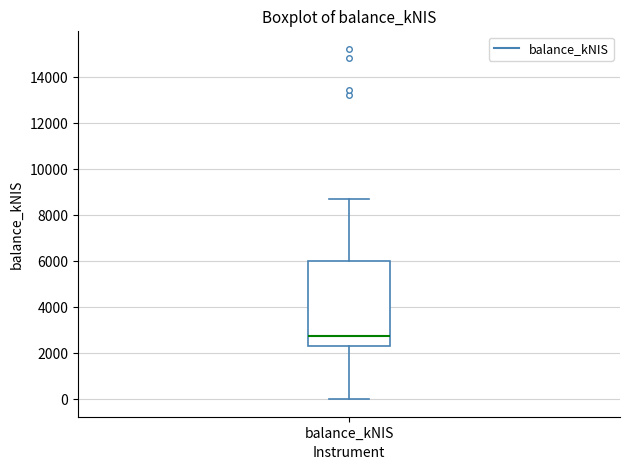

Transcribe this box plot: give where the median line is, the range the box spans, and where the two whiskers end, as read against the y-axis. The values are not printed on the chart, so give them approximately, as read against the axis.

median 2800, box 2400 to 6000, whiskers 0 to 8600